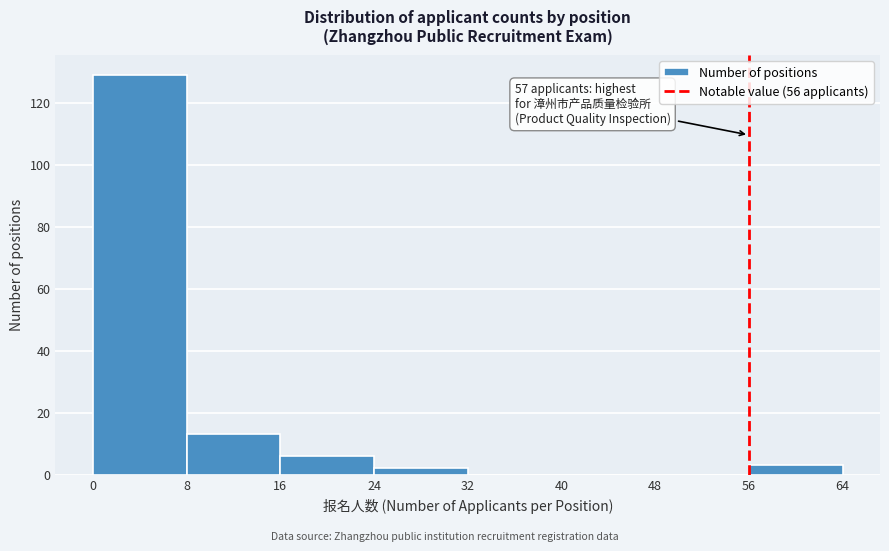

Over which range of the x-axis is the bar tallest?

0 to 8